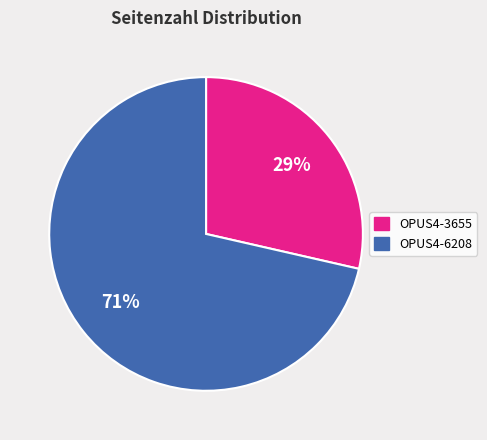

Count the number of slices in the pie.

2